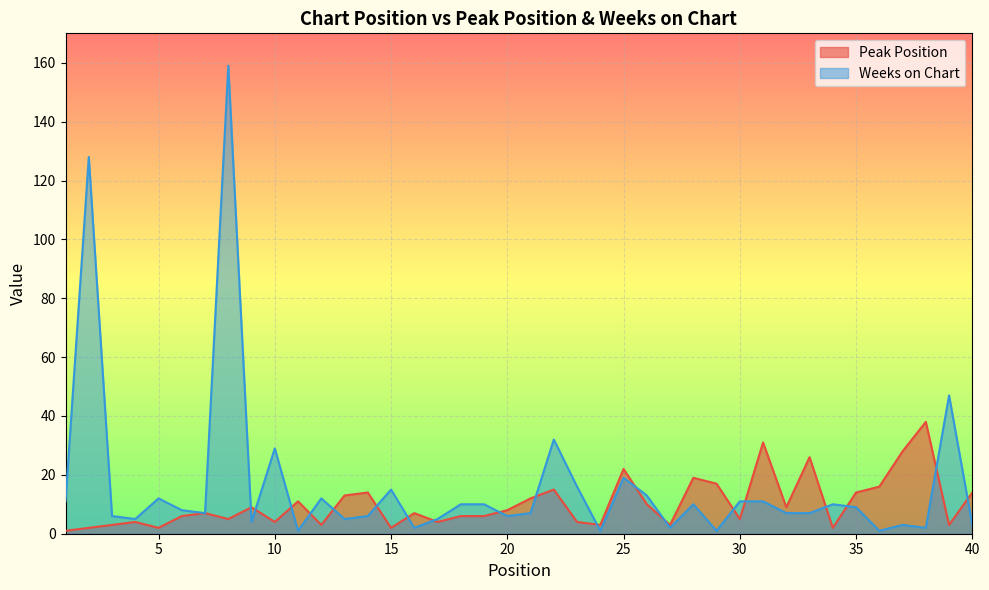

What is the sum of all Peak Position values?

408